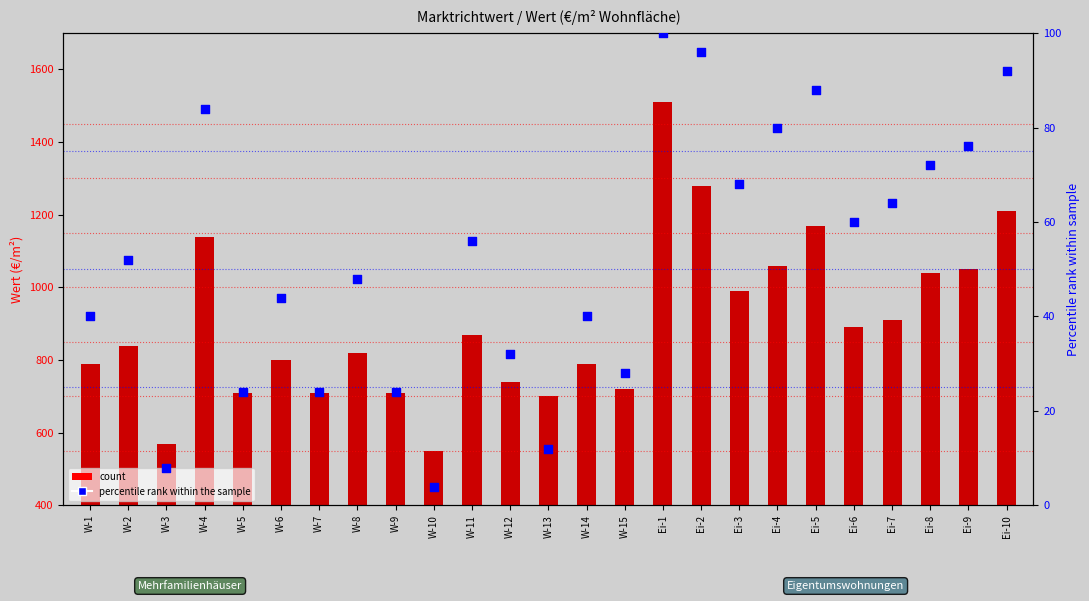

Which series has the widest spread of Y values?

count